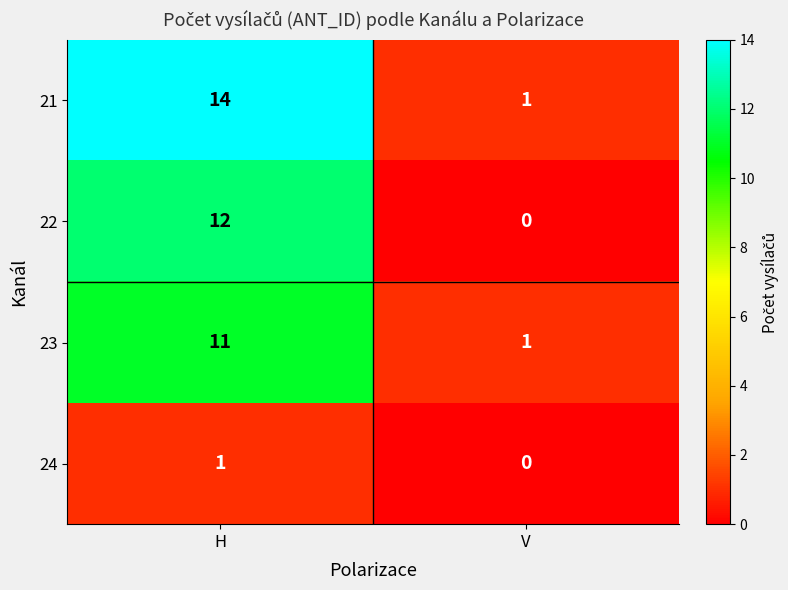

Read the 22 value at H.

12